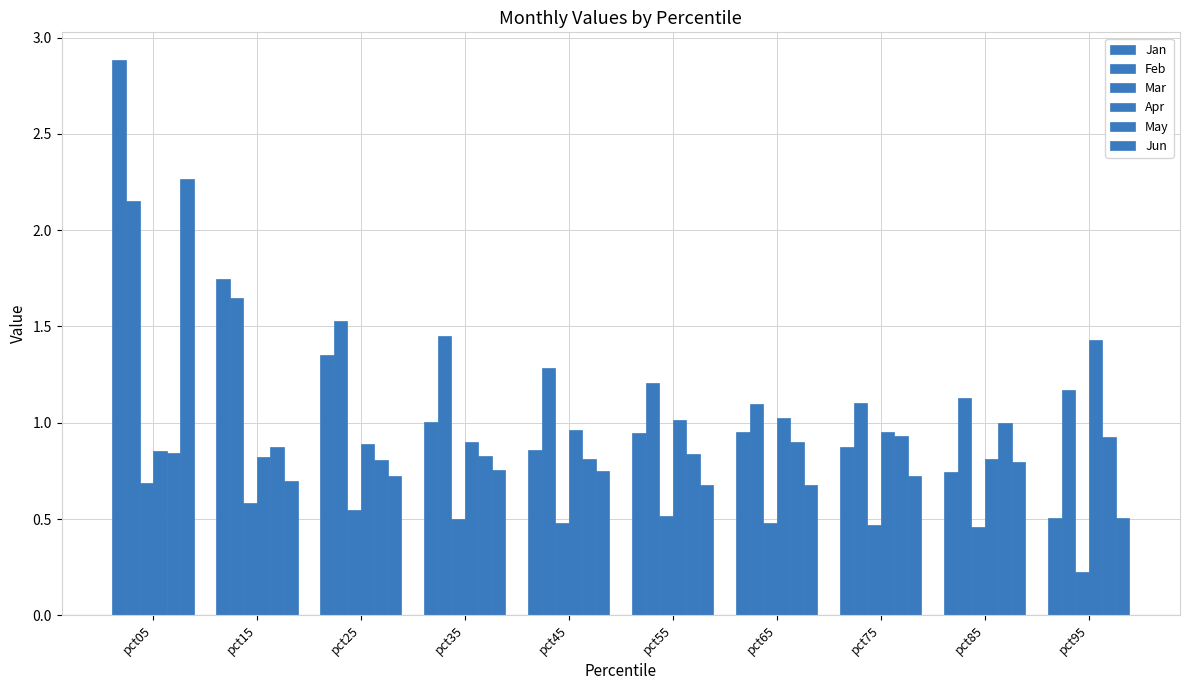

Does the chart contain any negative values?

No